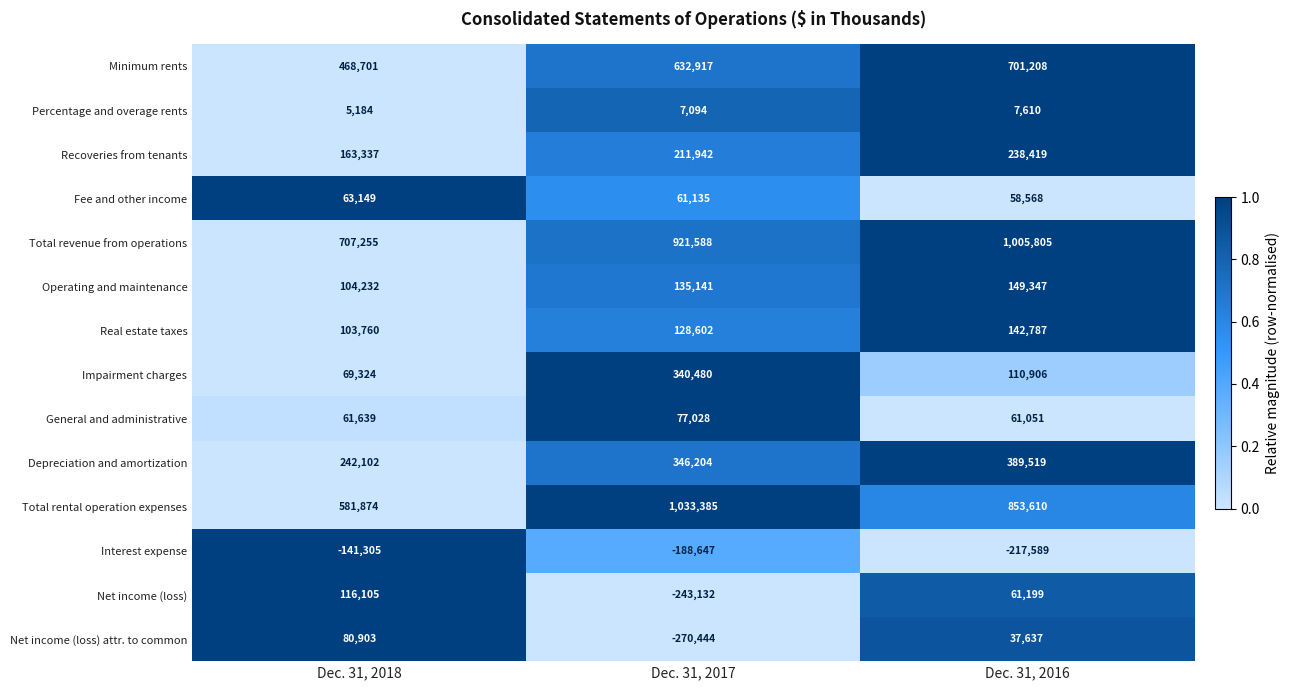

What is the difference between the maximum and minimum values in the Total rental operation expenses series?

451511